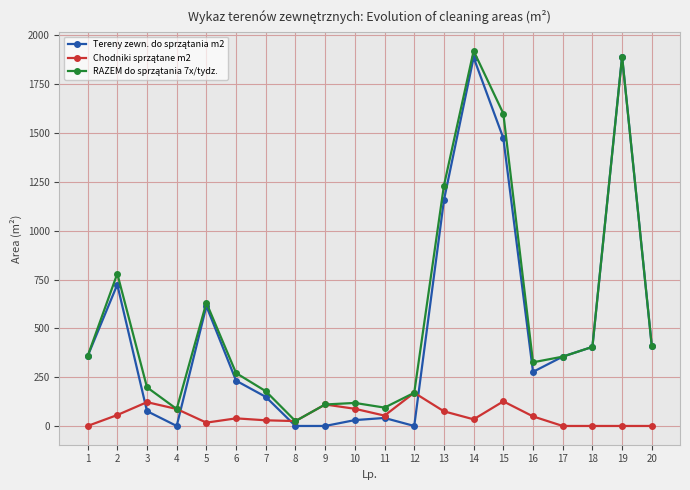

What is the maximum value shown in the chart?

1921